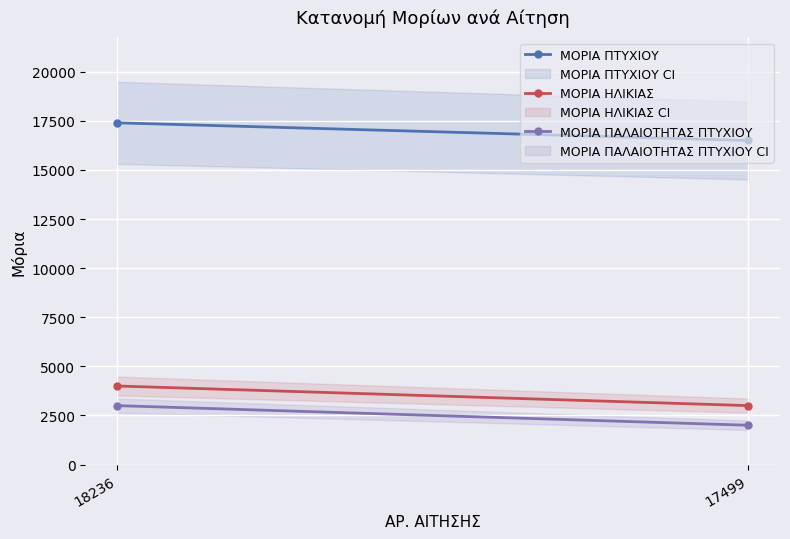

What is the sum of all ΜΟΡΙΑ ΠΑΛΑΙΟΤΗΤΑΣ ΠΤΥΧΙΟΥ values?

5000